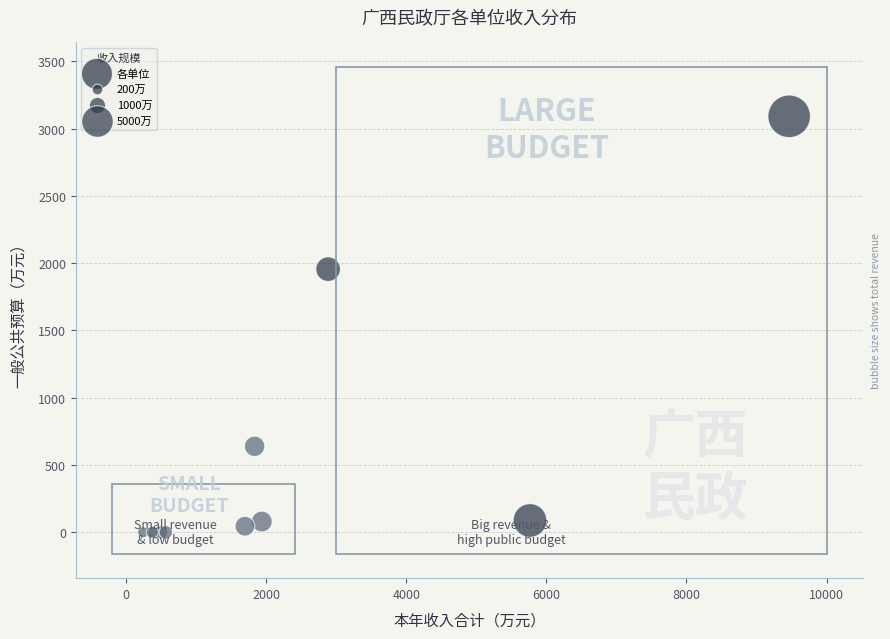

What Y value in the scatter plot is closest to 1546?

1956.0